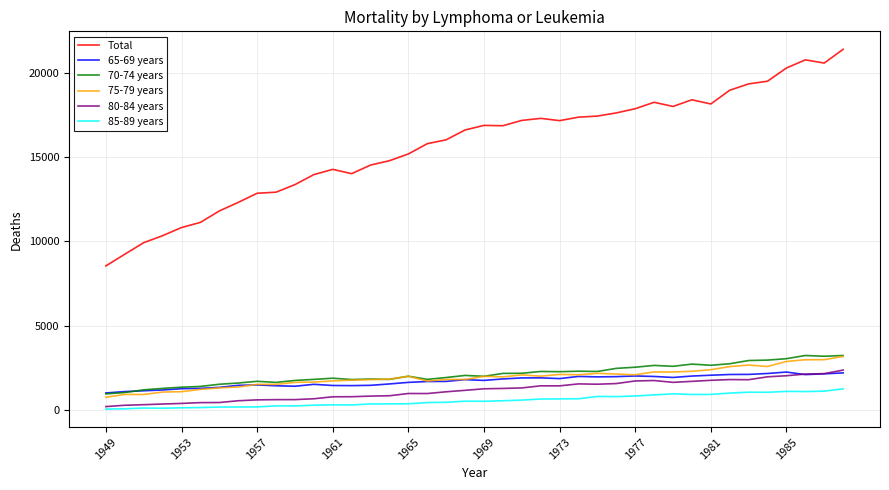

Which series has the largest total across all categories?

Total